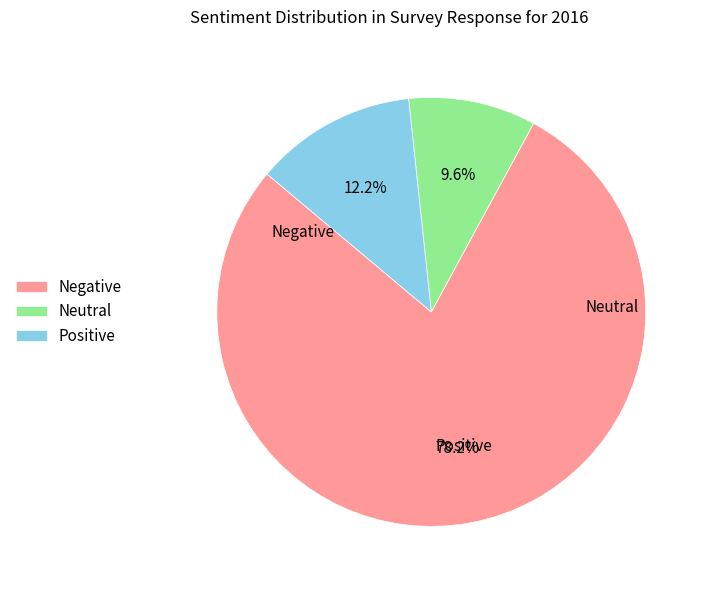

Which category has the smallest portion of the pie?

Neutral